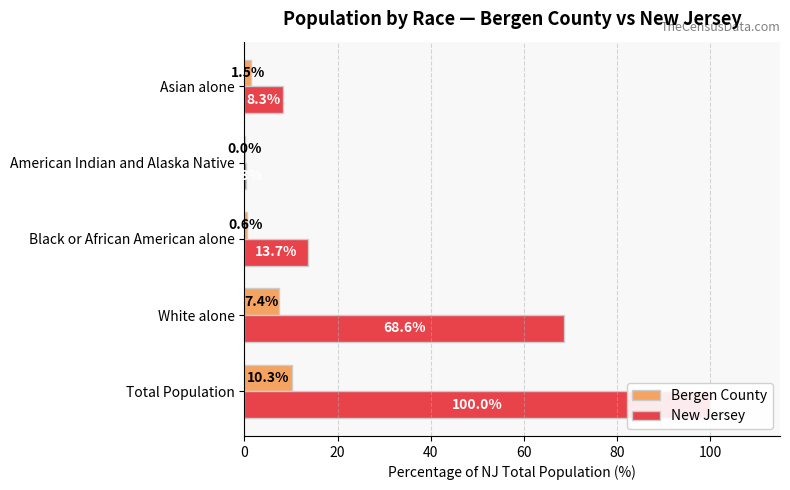

Between Black or African American alone and Asian alone, which is larger?

Asian alone